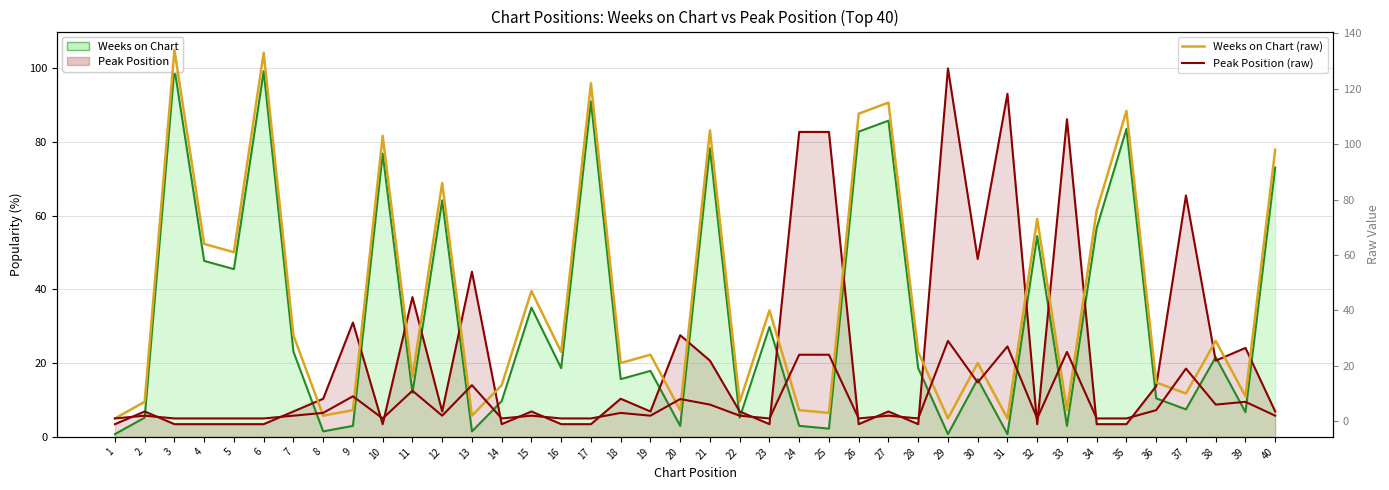

The value of Peak Position (raw) at 32 is 1. True or false?

True